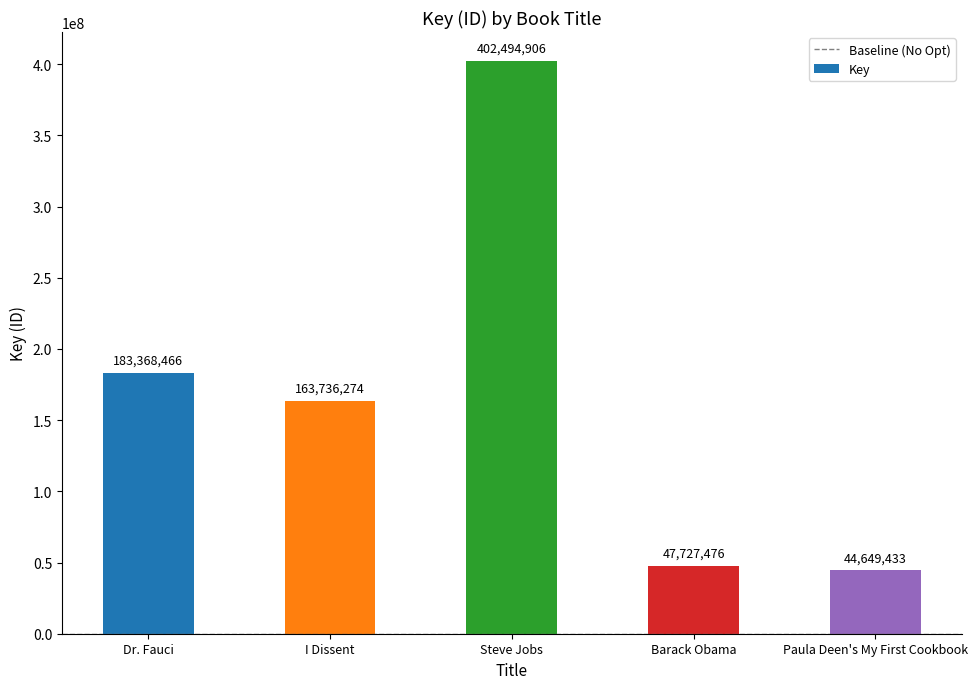

The value at Steve Jobs is 706042779. True or false?

False